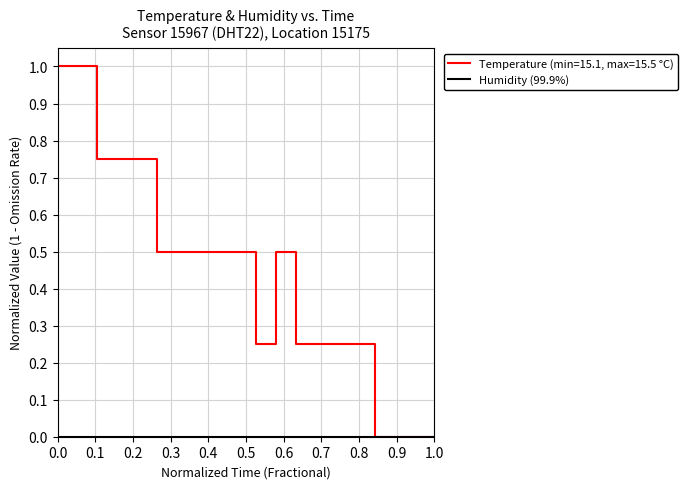

Which series has the largest total across all categories?

Temperature (min=15.1, max=15.5 °C)